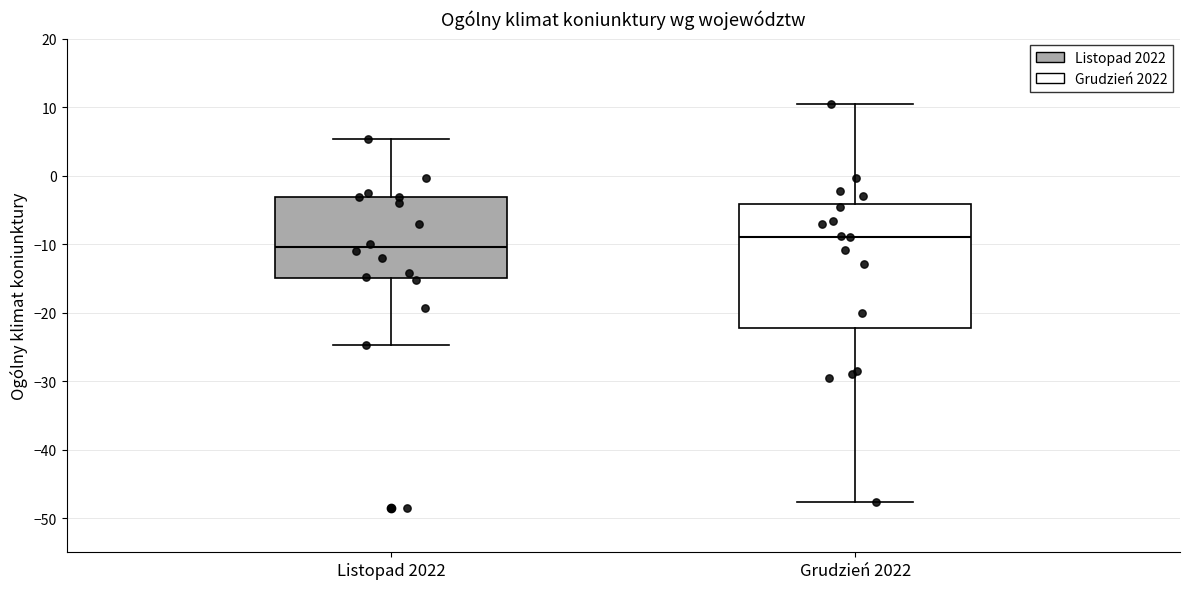

Which box has the highest median line?

Grudzień 2022